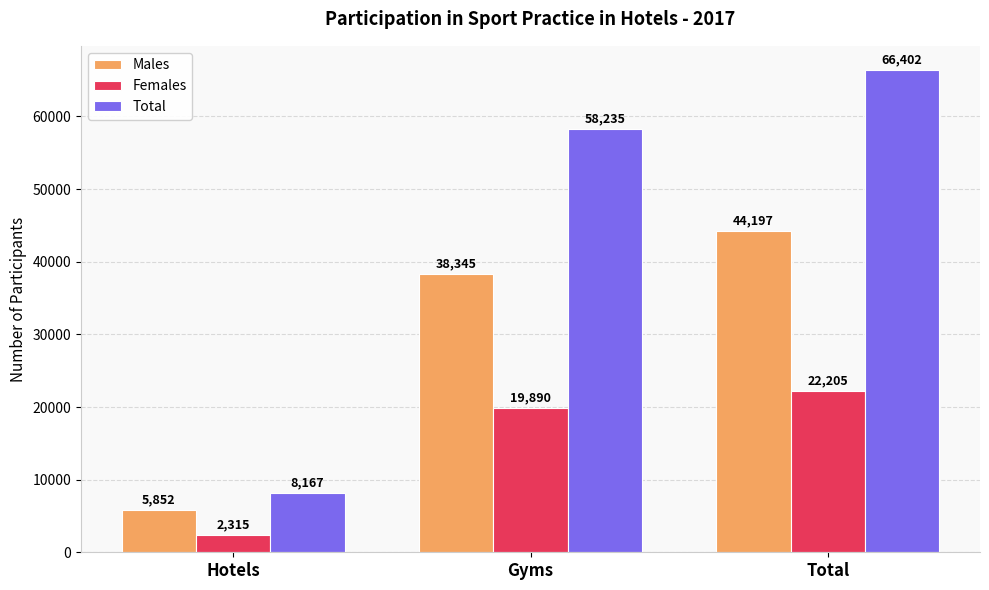

What is the difference between the second highest and minimum values in the Males series?

32493